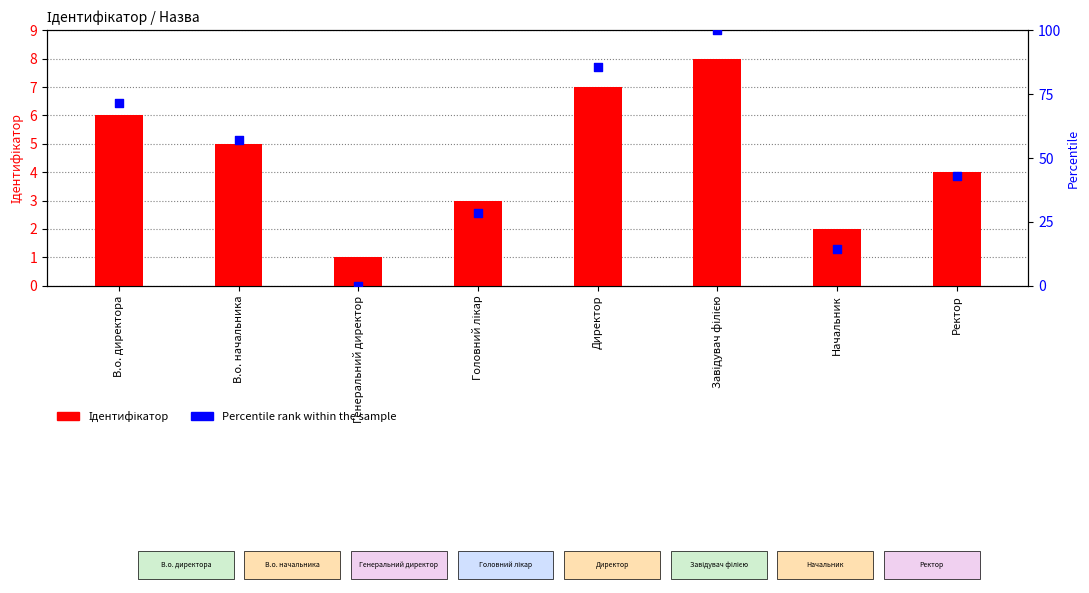

Which series reaches the minimum Y coordinate?

Percentile rank within the sample